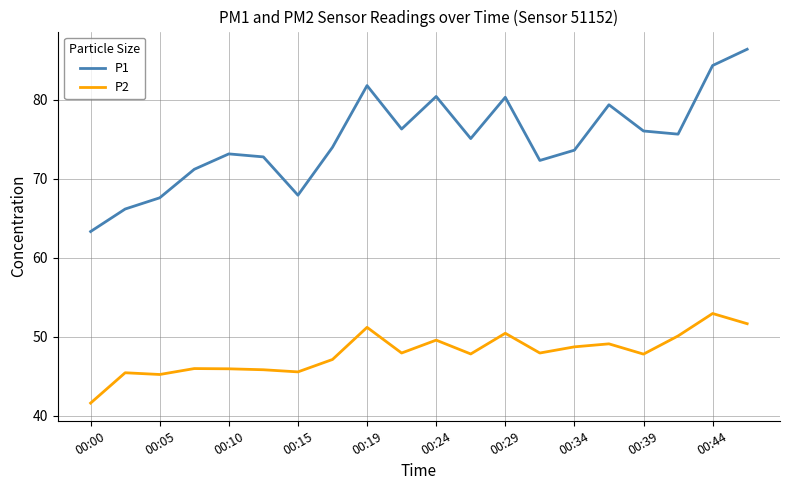

Which series has the largest range (max minus min)?

P1